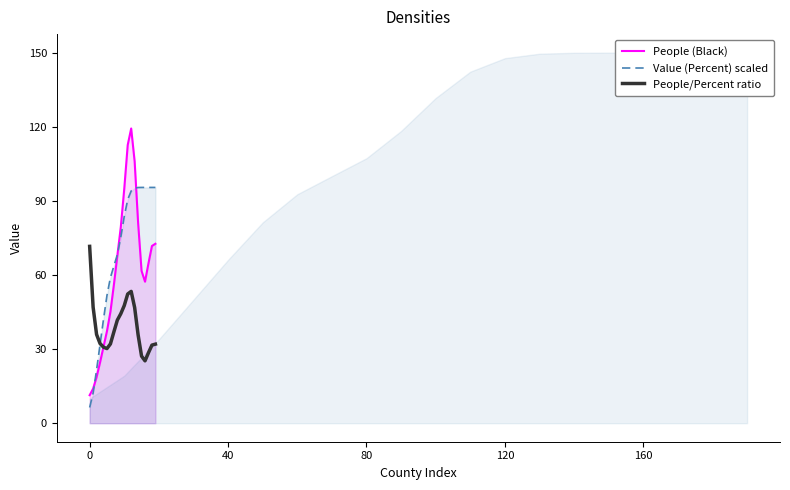

How many data points does each series have?

20